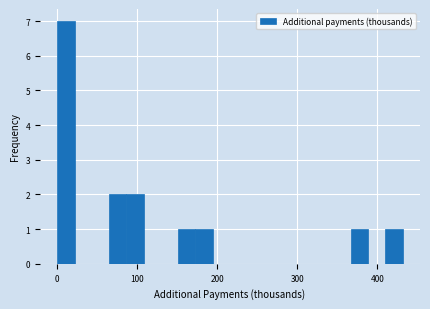

Around what value on the x-axis is the tallest bar? Give the approximate position of its centre, as read against the axis.

10